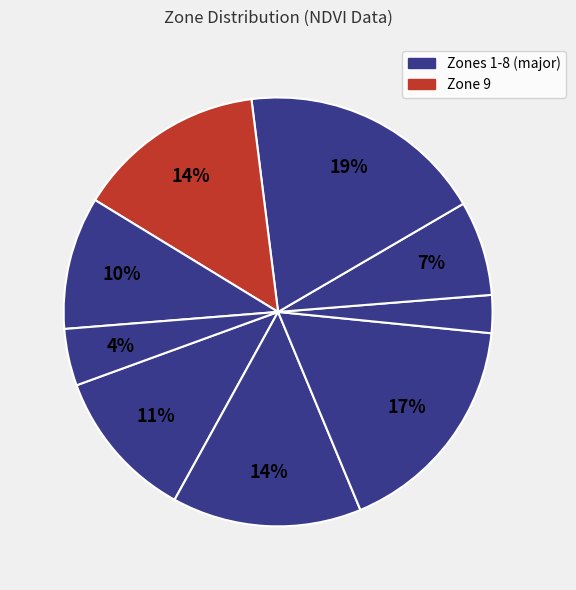

Is there any slice that represents more than half of the pie?

No